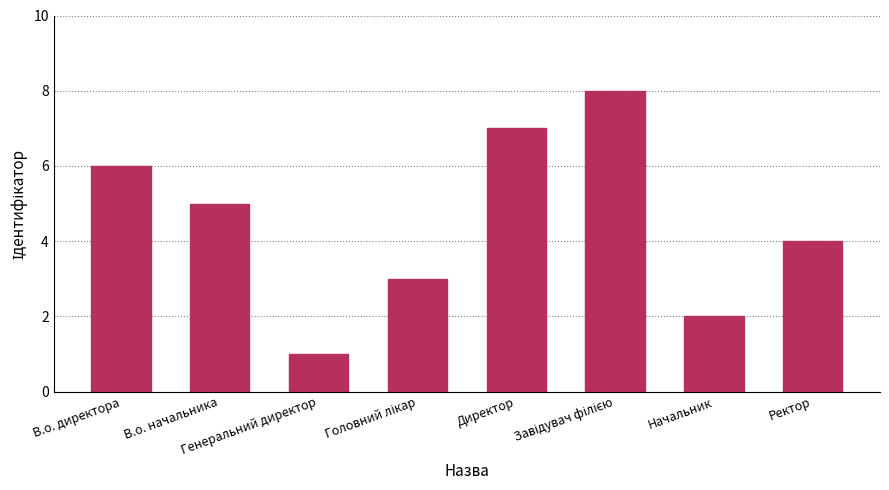

What is the sum of all values?

36